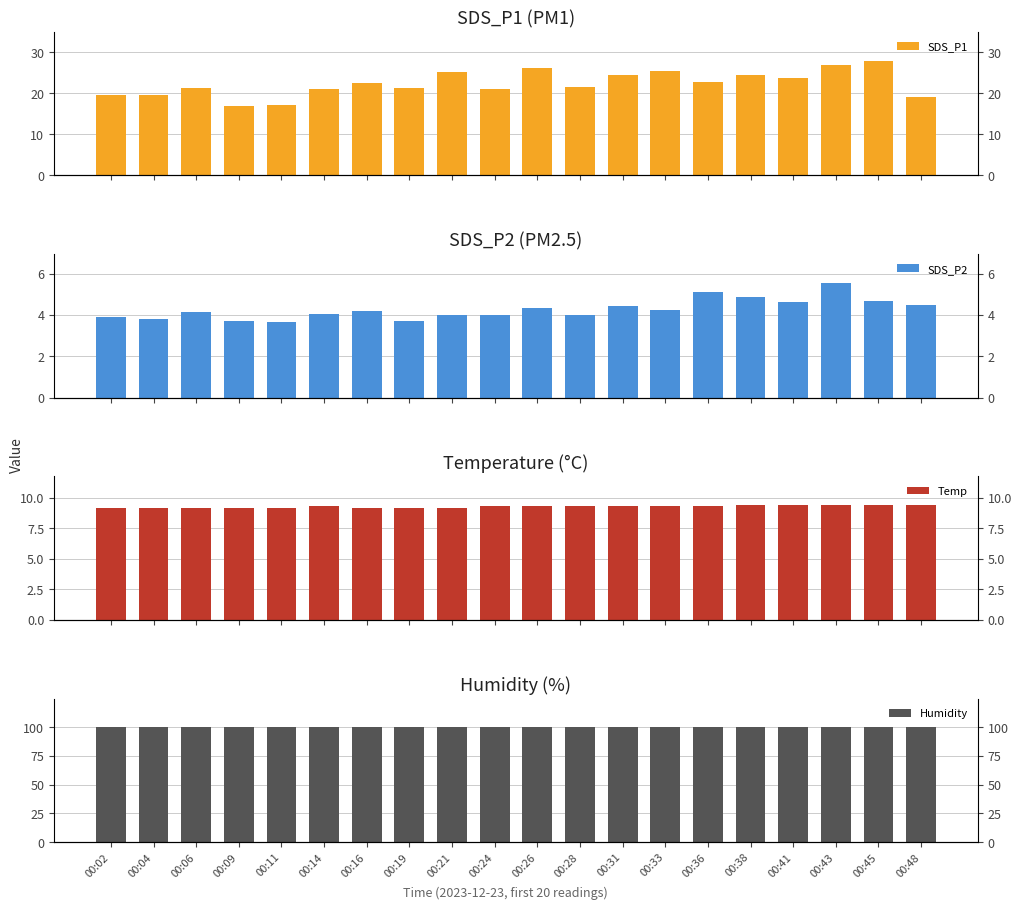

True or false: Temp has a value of 9.4 at 00:38.

True